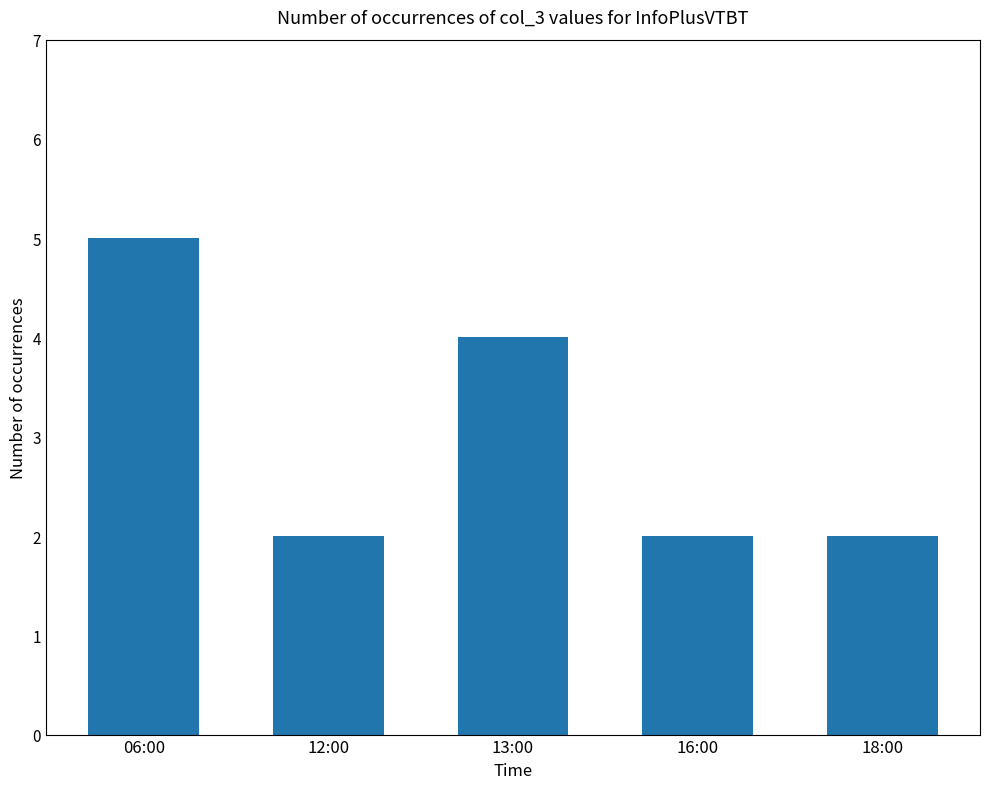

What is the sum of all values?

15